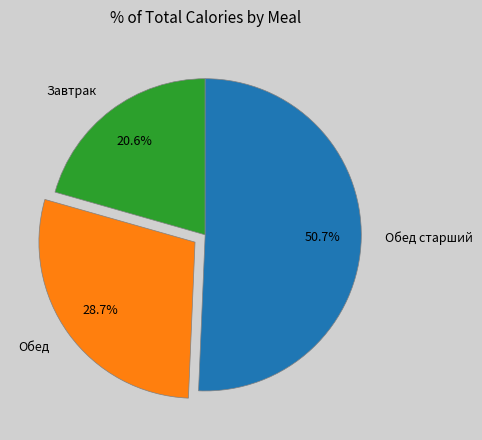

Combined, do Обед and Обед старший account for over 50%?

Yes